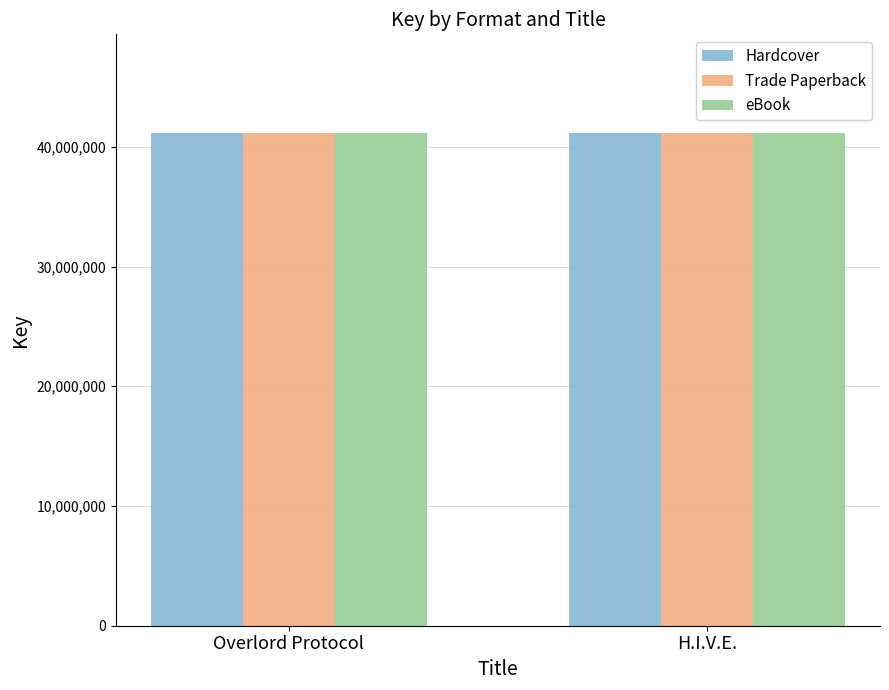

What is the maximum value shown in the chart?

41162915